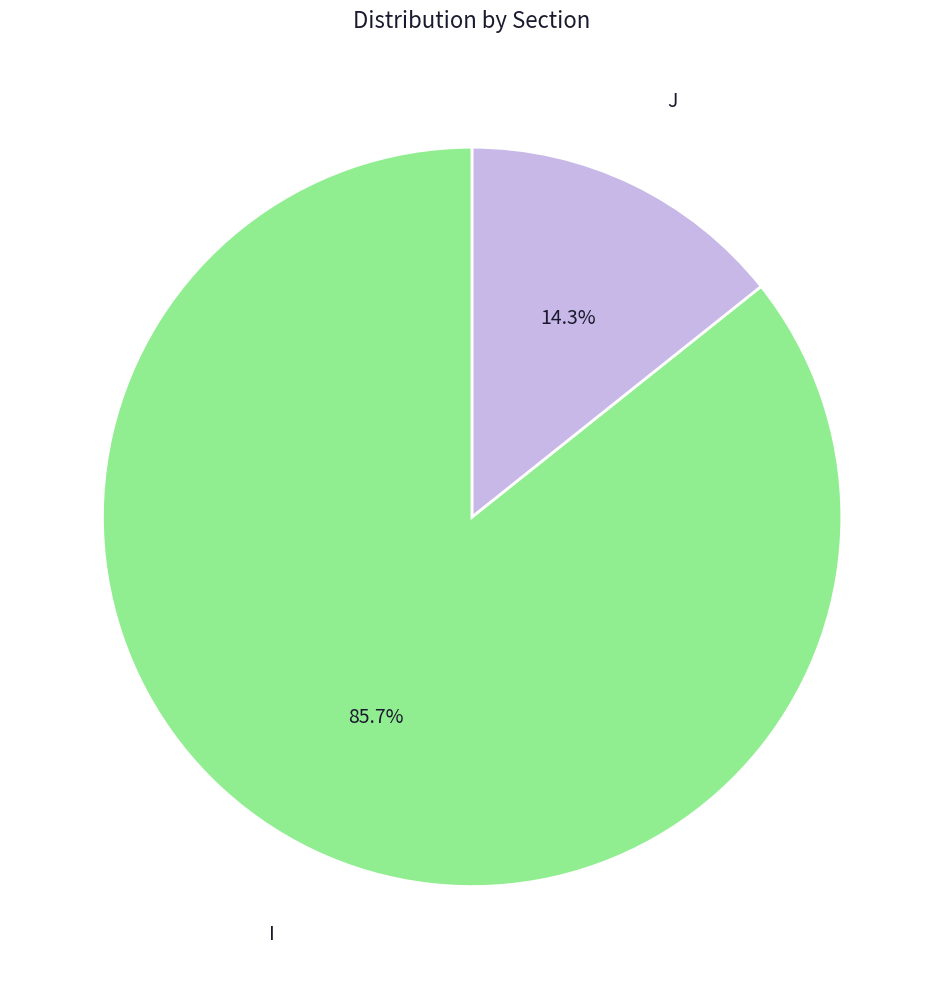

Count the number of slices in the pie.

2